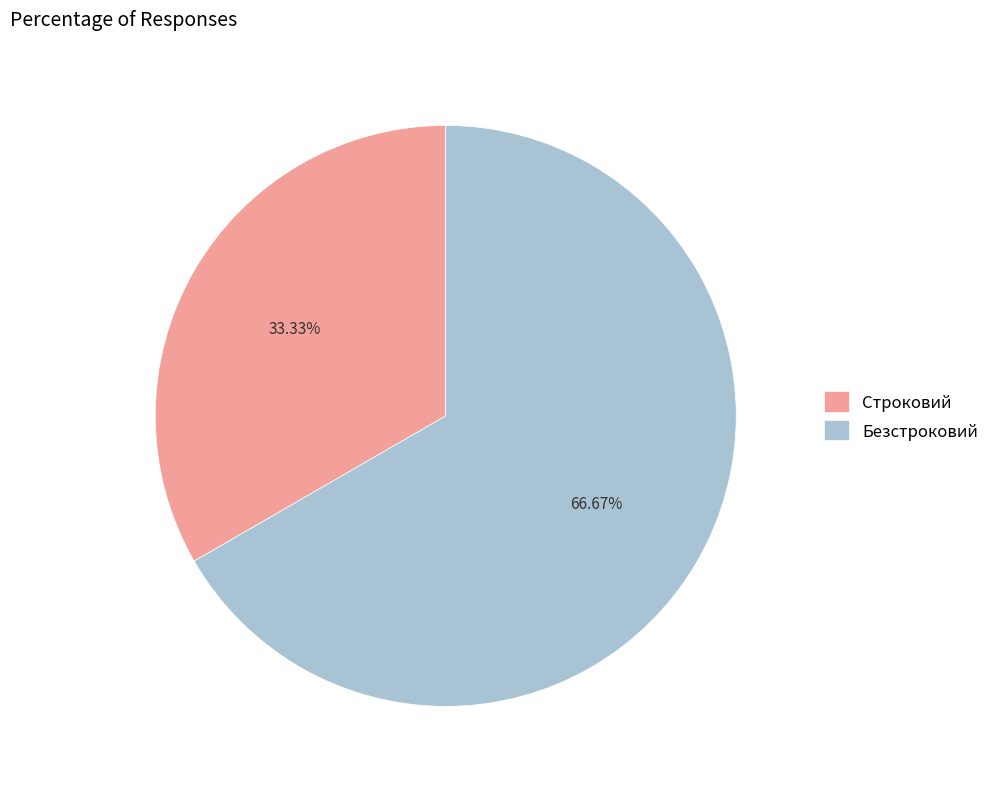

Rank the categories by value from highest to lowest.

Безстроковий, Строковий